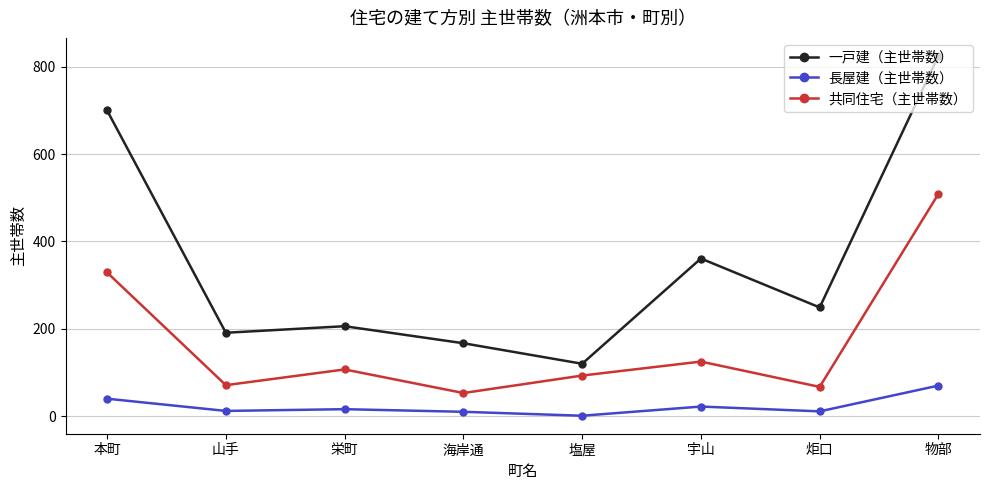

What is the label of the 8th point from the left?

物部